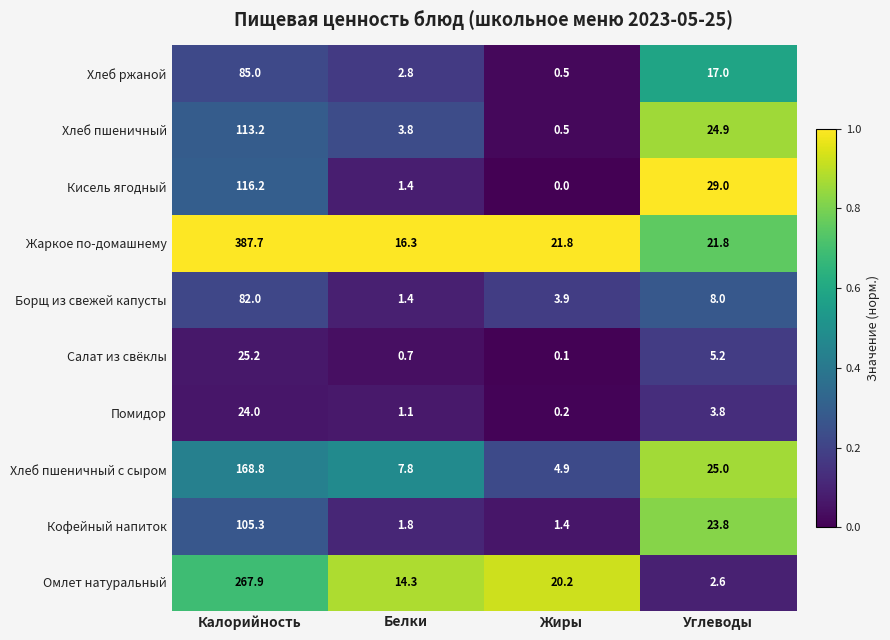

Where is Хлеб пшеничный с сыром nearest to the value 86?

Углеводы